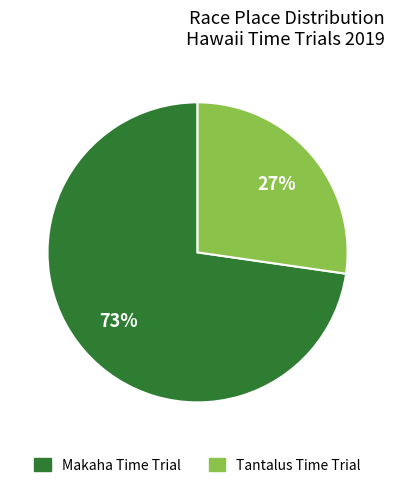

Approximately how many times larger is the value at Tantalus Time Trial compared to Makaha Time Trial?

0.4